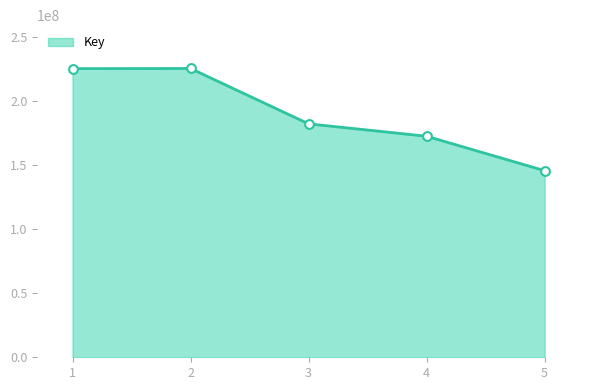

Approximately how many times larger is the value at 4 compared to 2?

0.8